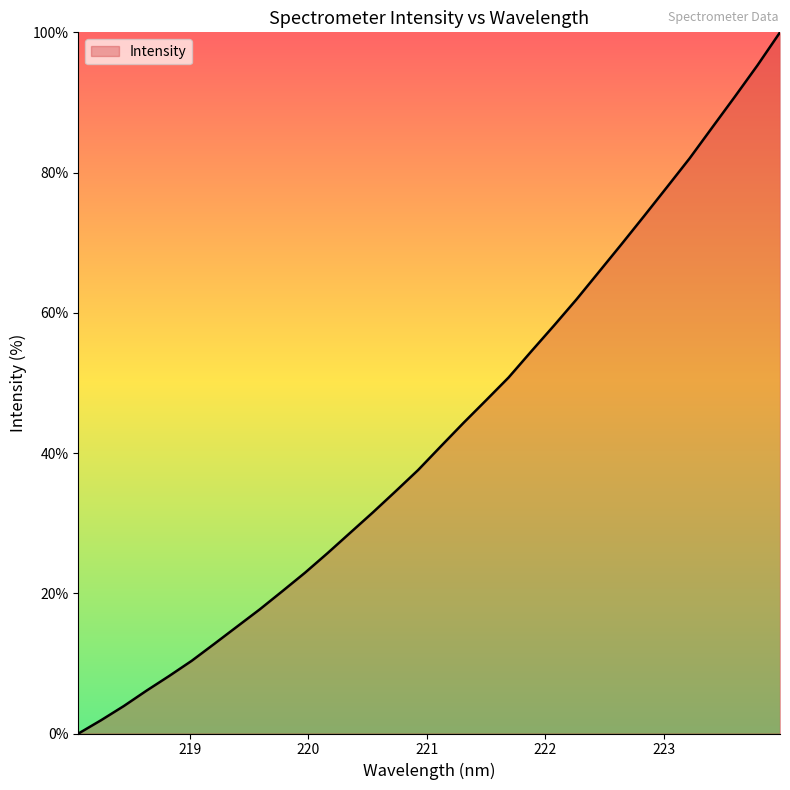

True or false: the data has more than 1 interior local peaks.

False